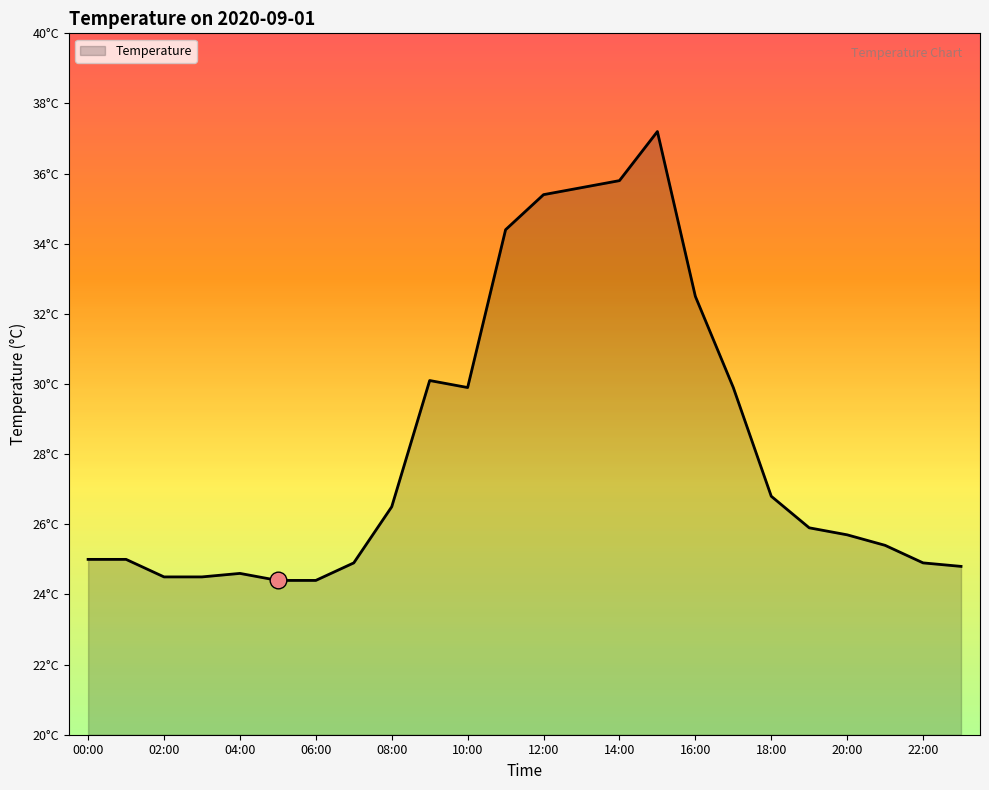

Does the chart display data point markers on the line(s)?

No